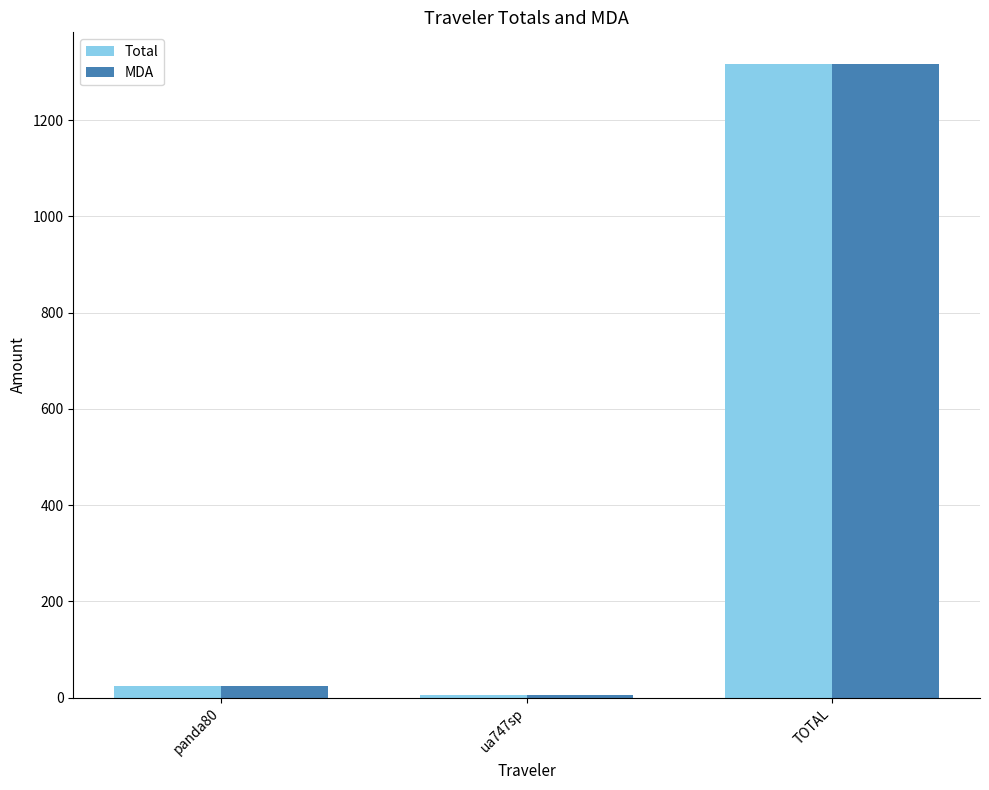

What position from the right is panda80?

3